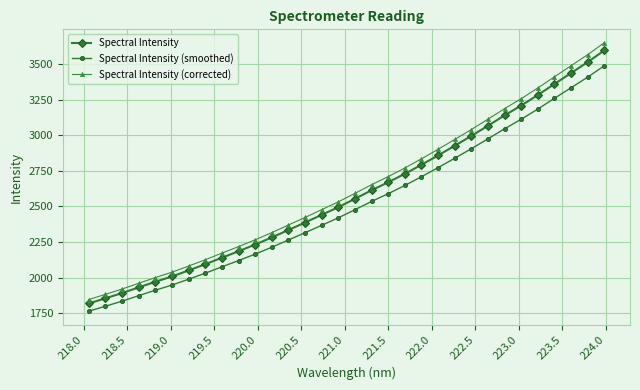

True or false: Spectral Intensity and Spectral Intensity (corrected) cross at least once.

False